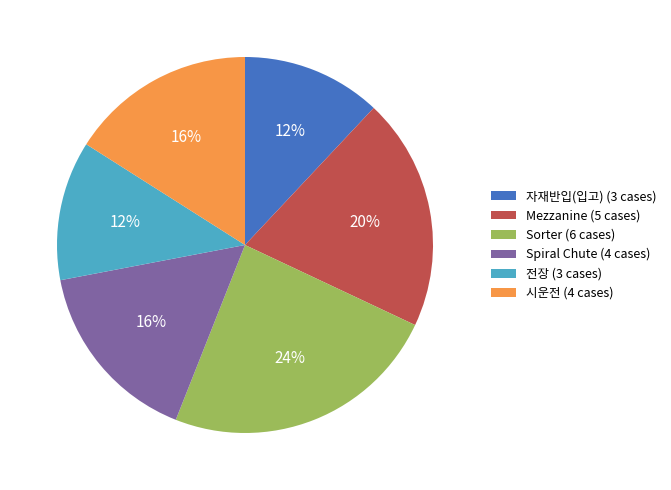

Does any single category account for the majority?

No